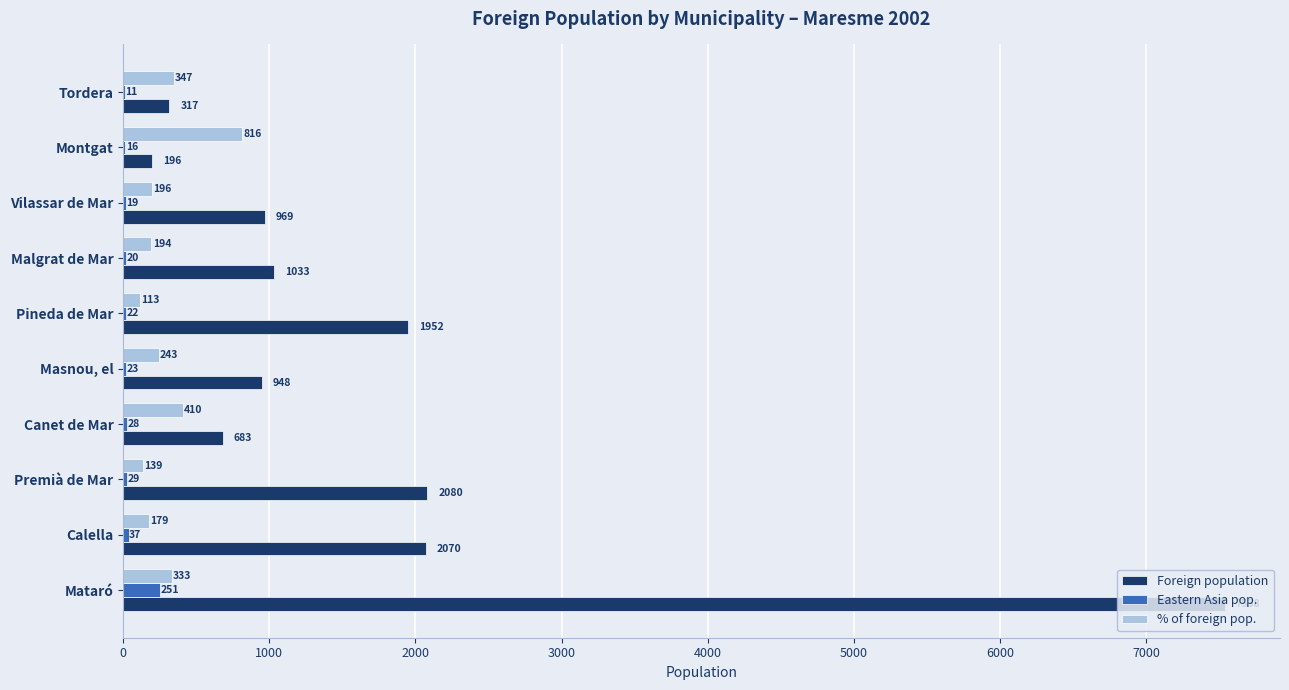

Which series changed the most between Masnou, el and Pineda de Mar?

Foreign population